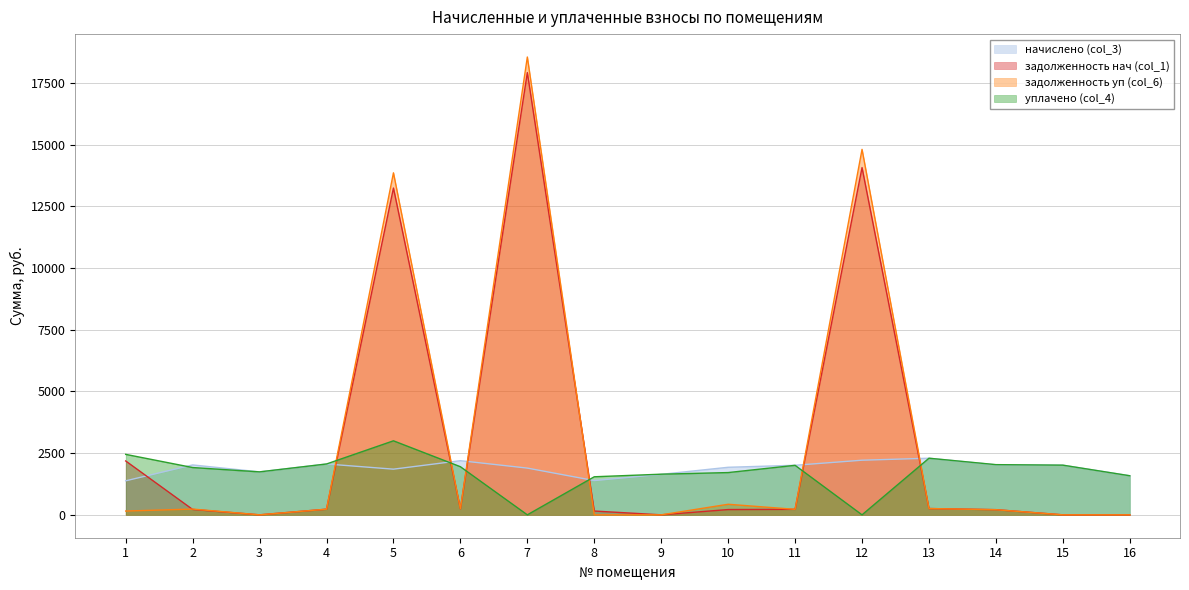

What is the maximum value for начислено (col_3)?

2294.4